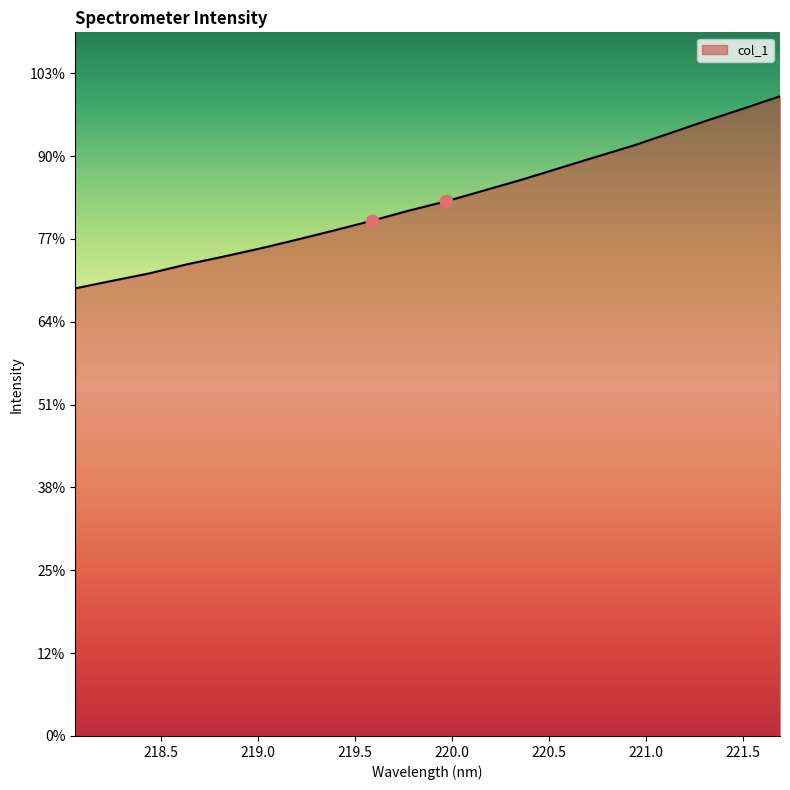

Is this an area chart (filled region under the line)?

Yes